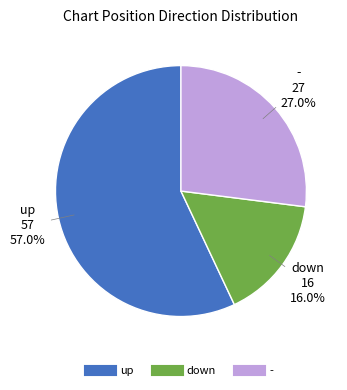

What percentage do down and - together represent?

43.0%